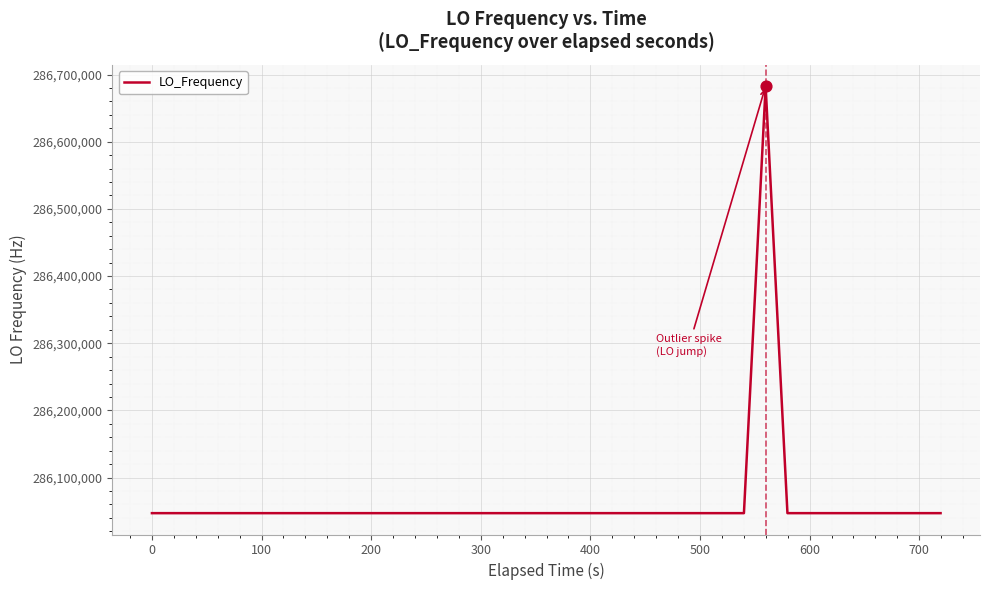

What is the maximum value shown in the chart?

286682702.0